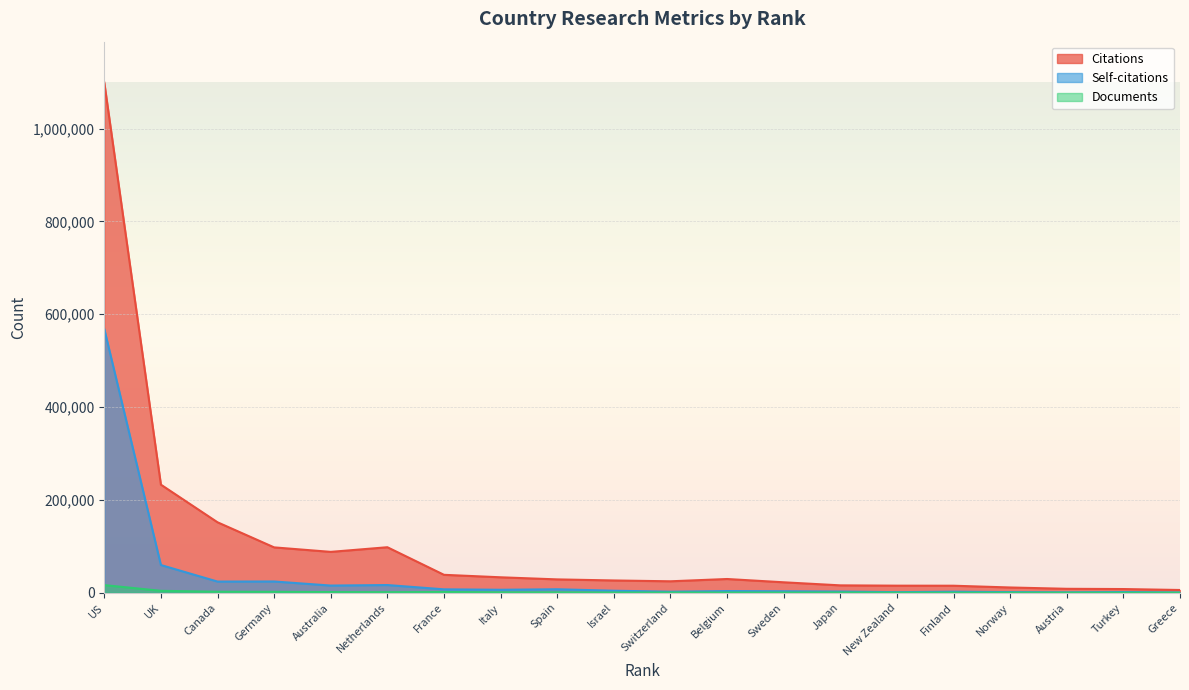

True or false: Self-citations has a value of 15478 at Australia.

True